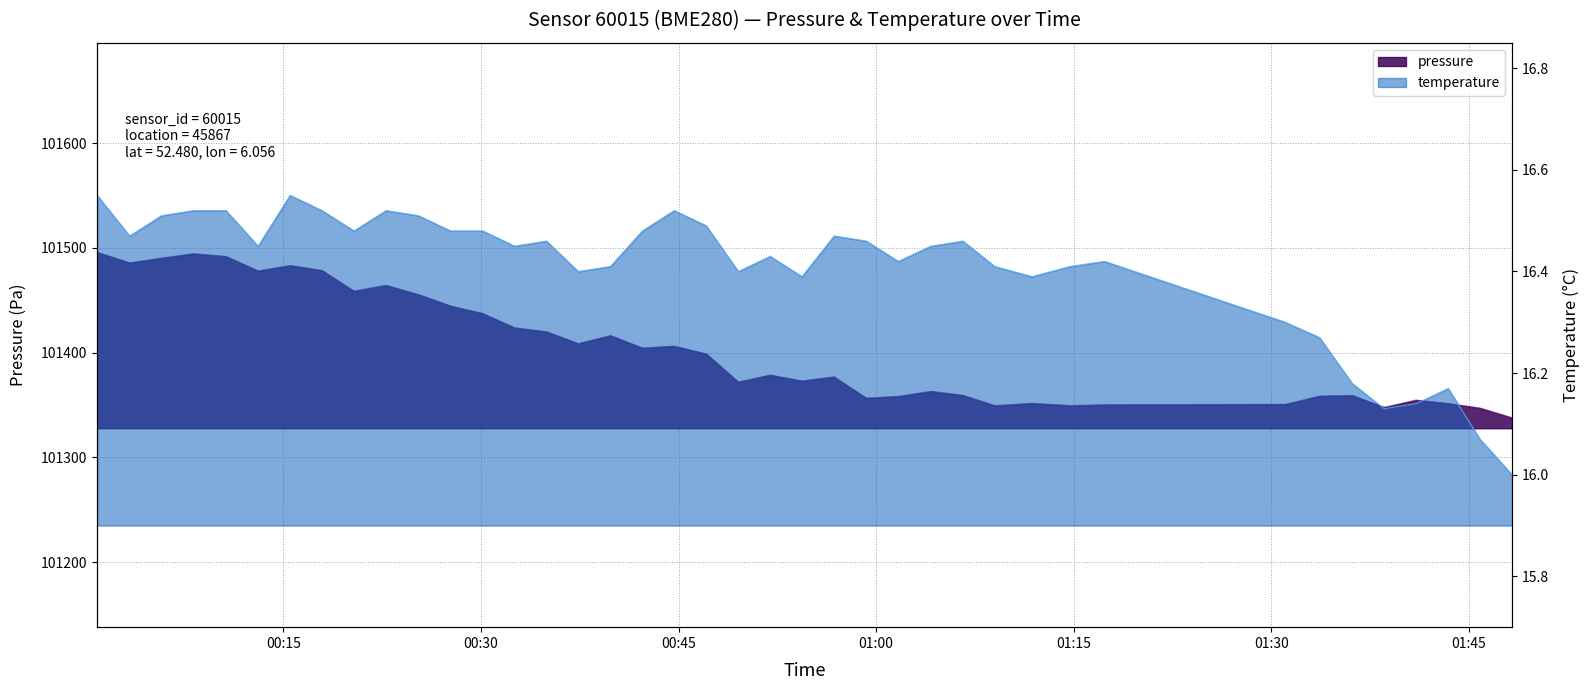

Rank the series by their average value, from highest to lowest.

pressure, temperature